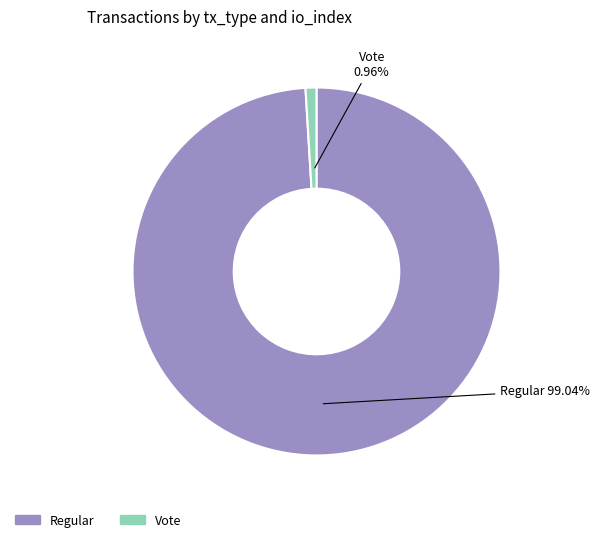

To the nearest percent, what is the difference between the largest and smallest slice percentages?

98%